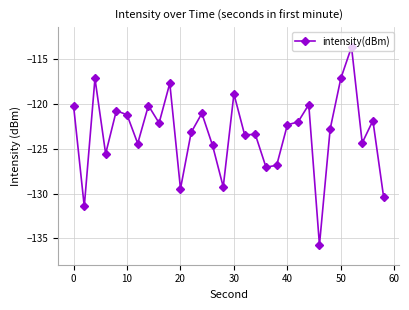

What is the value of the 22nd point from the left?

-122.0